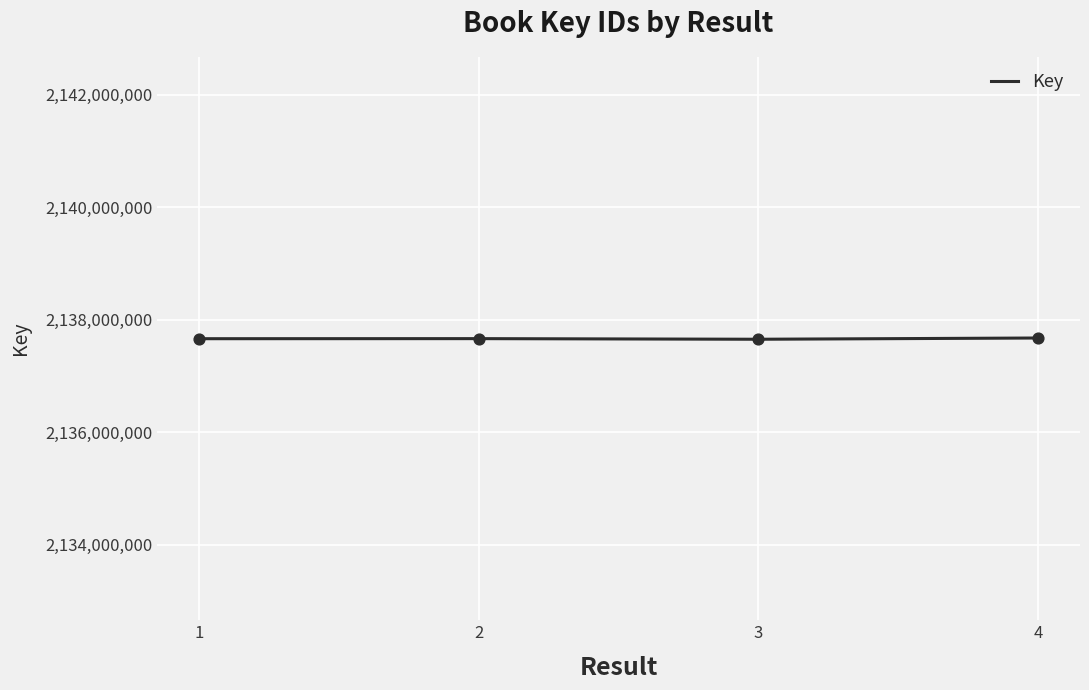

What is the ratio of the value at 1 to the value at 3?

1.0